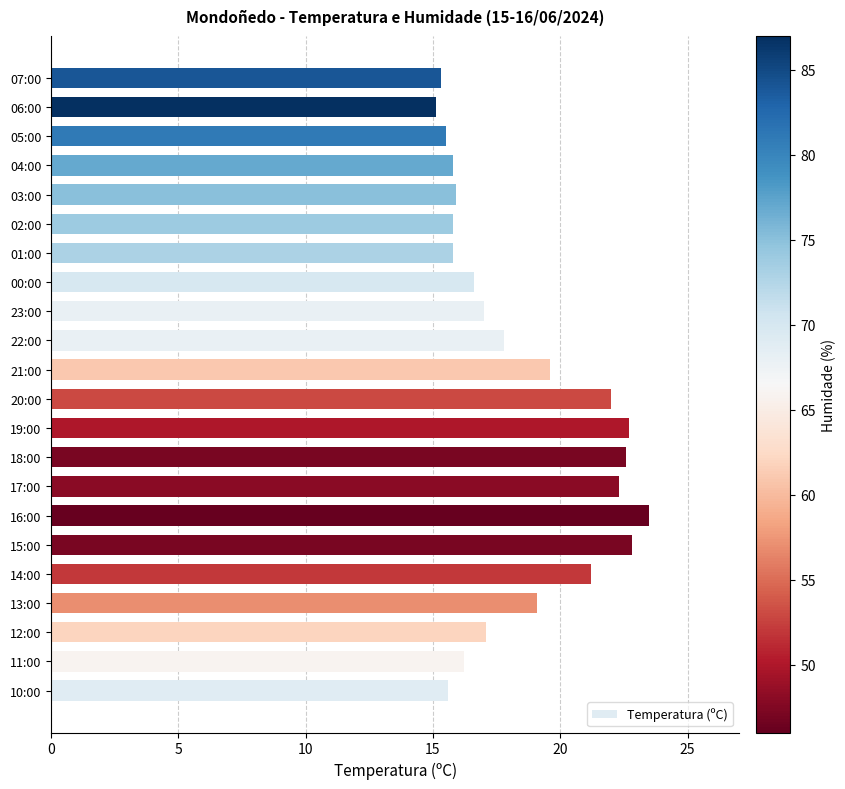

What is the average value?

18.4